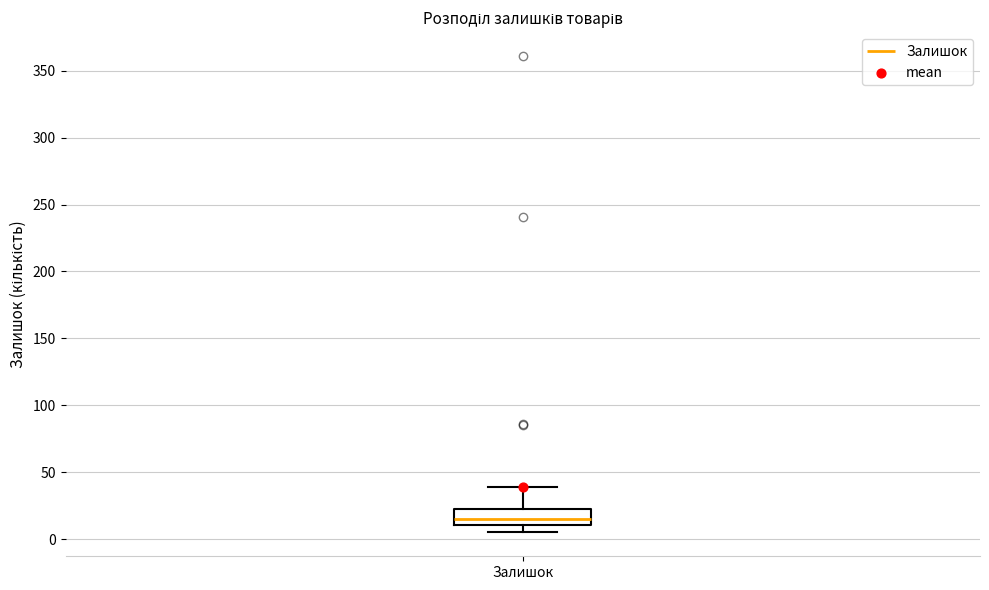

Read this box plot against the y-axis: the position of the median line, the range covered by the box, and the ends of both whiskers. The values are not printed on the chart, so give them approximately, as read against the axis.

median 15, box 10 to 25, whiskers 5 to 40